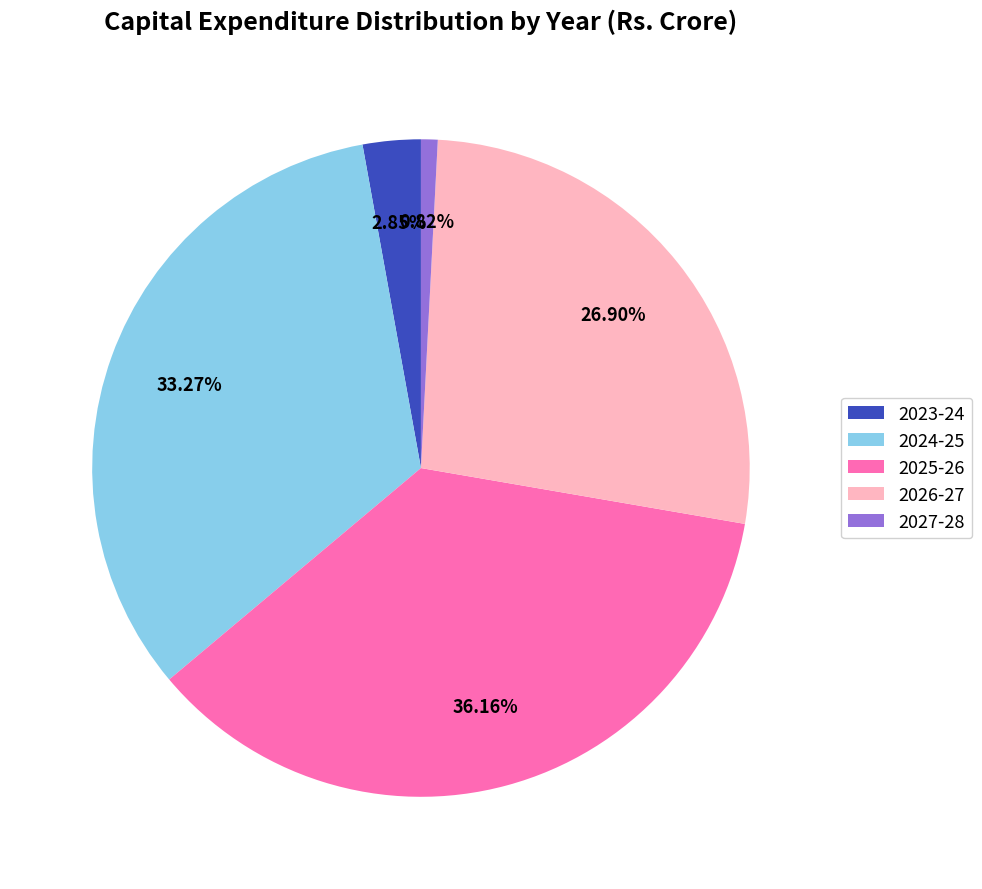

Which category has the biggest portion of the pie?

2025-26